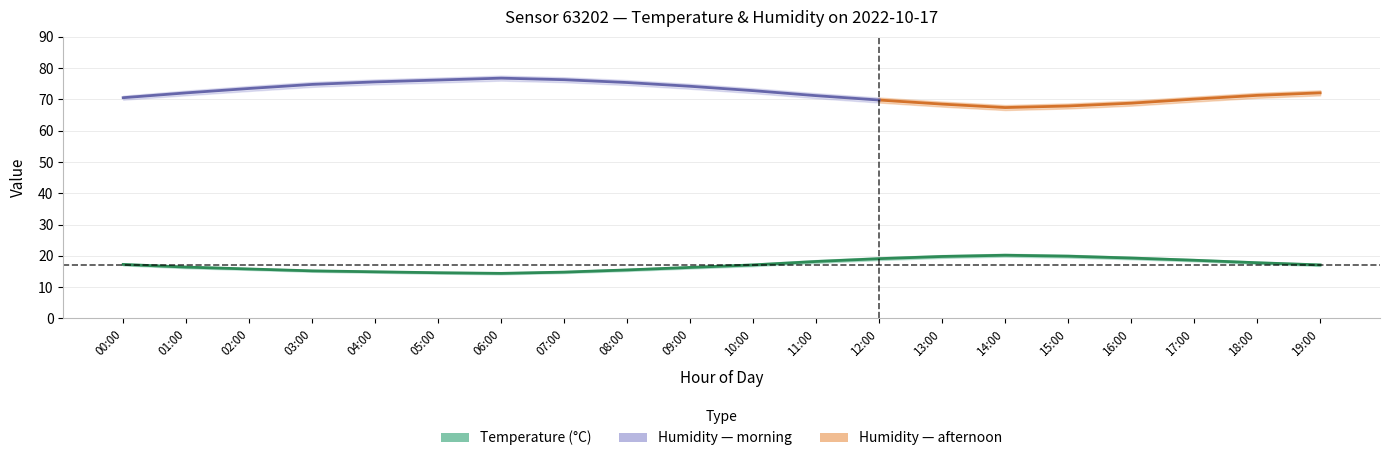

What is the minimum value for temperature?

14.4